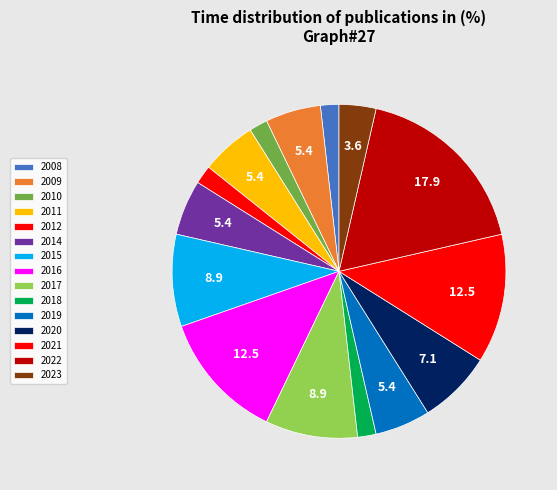

What percentage is the 2021 slice, to the nearest percent?

12%